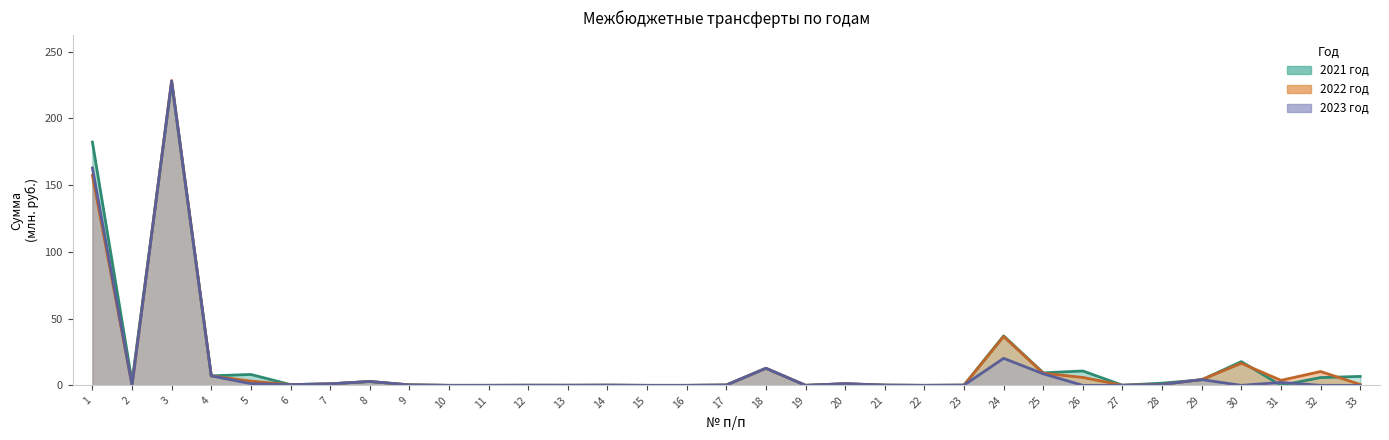

Is it true that 2023 год equals 0.0 at 13?

False